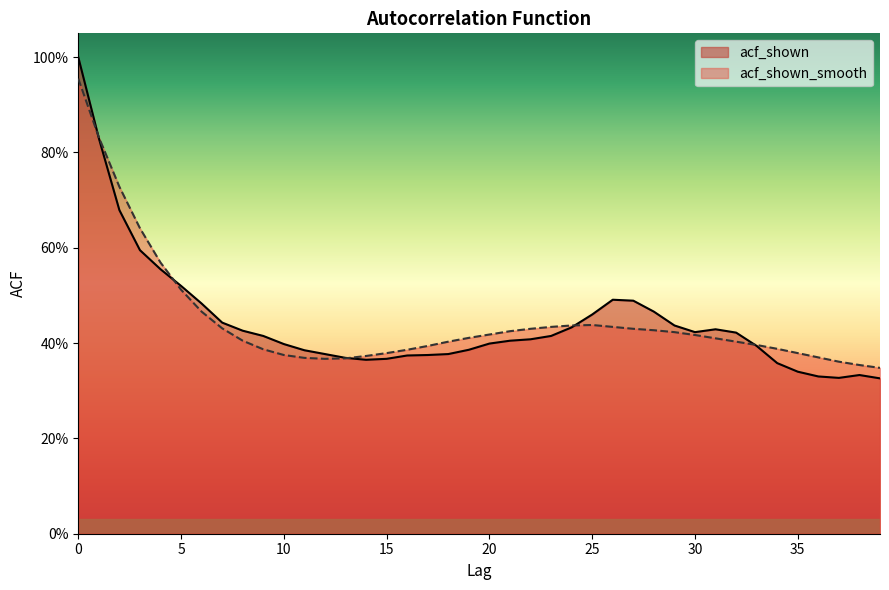

Between which two adjacent categories do acf_shown and acf_shown_smooth first intersect?

0 and 1